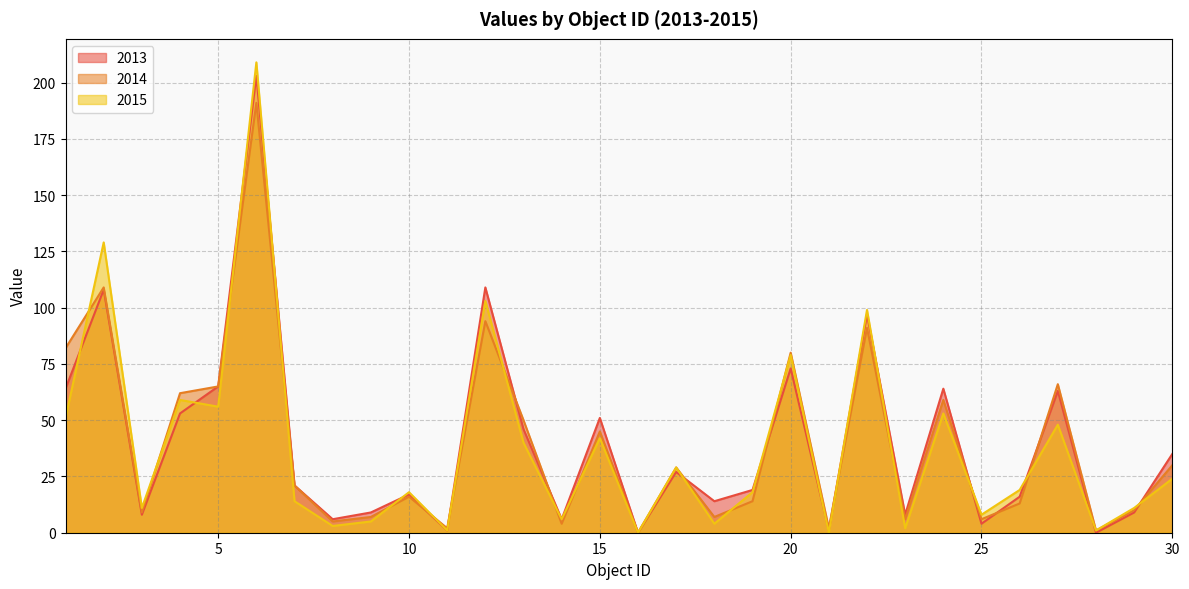

At which label does 2014 reach its peak?

6